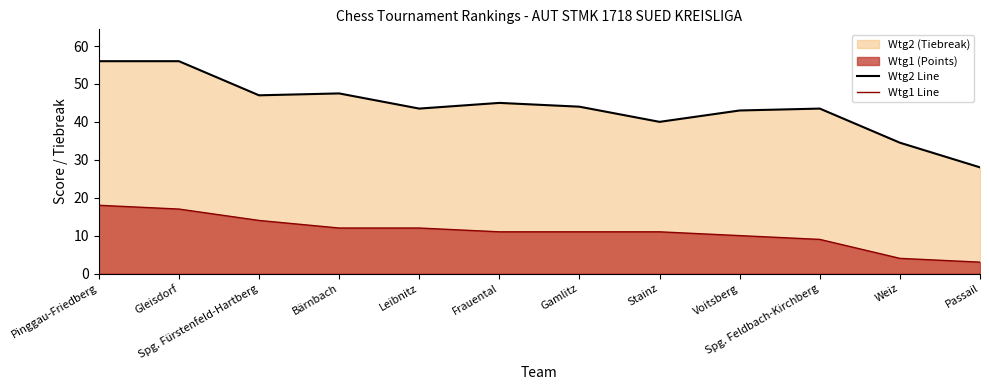

At which label does Wtg1 Line first exceed 11?

Pinggau-Friedberg